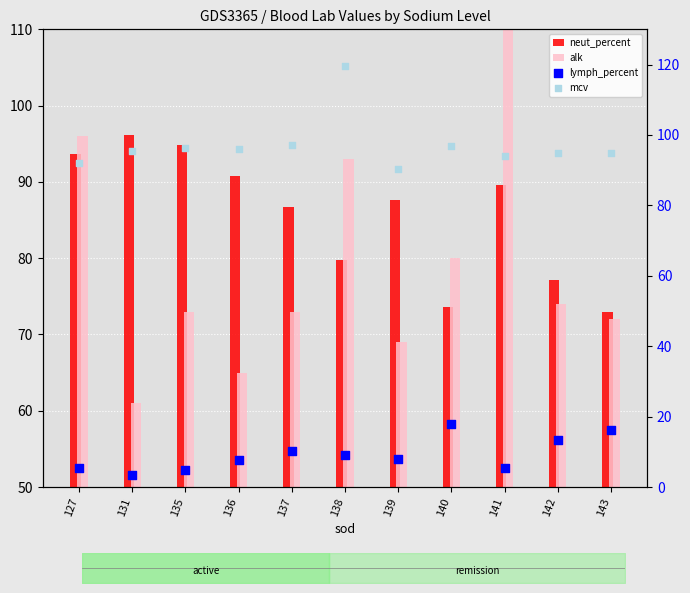

At which category is the sum across all series the highest?

141